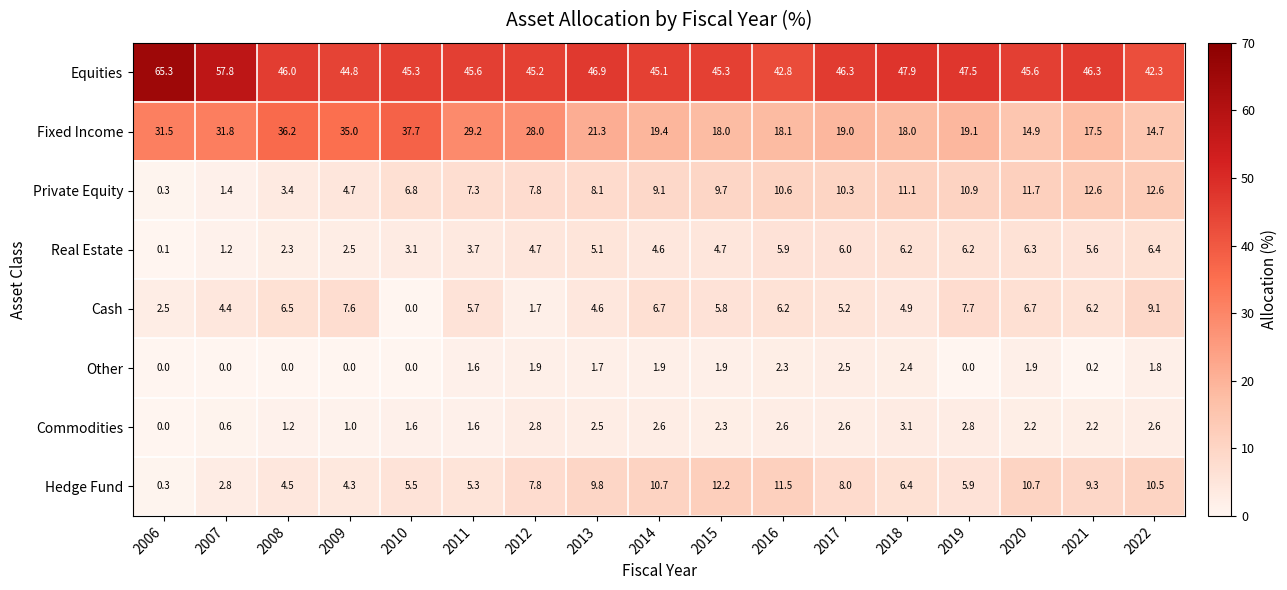

Rank the series by their maximum value, from lowest to highest.

Other, Commodities, Real Estate, Cash, Hedge Fund, Private Equity, Fixed Income, Equities